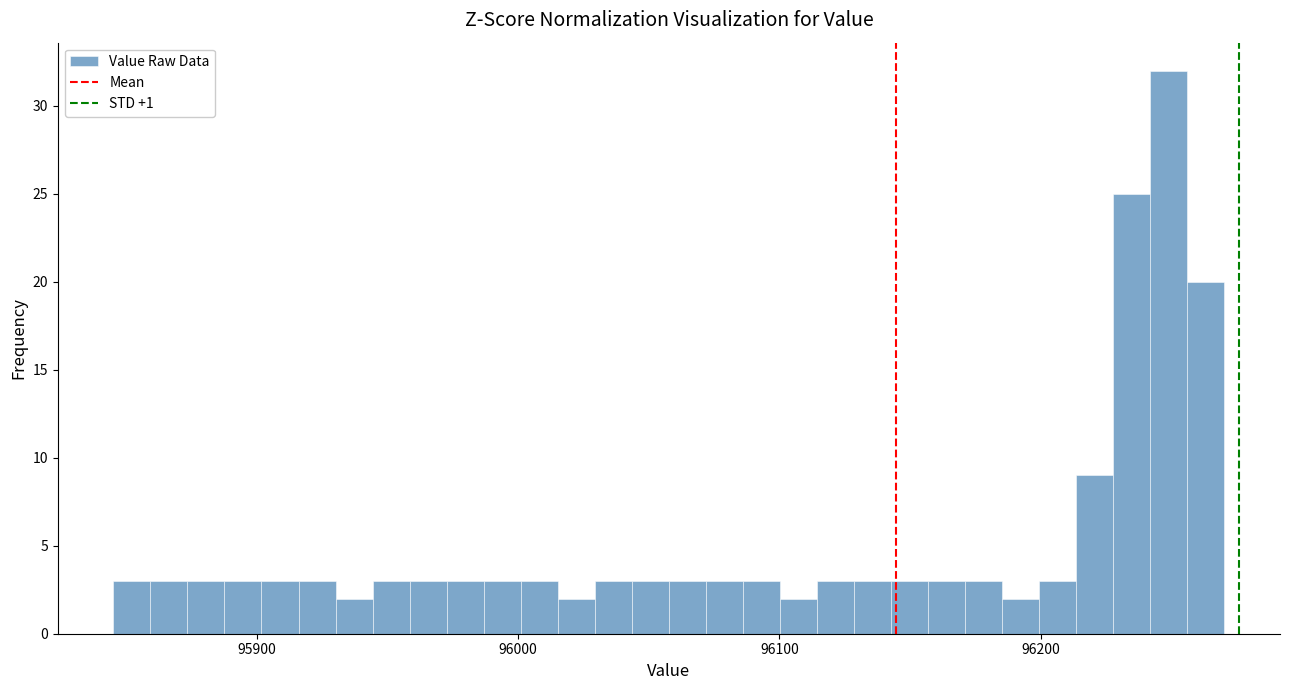

Read against the x-axis, roughly where is the centre of the tallest bar?

96250